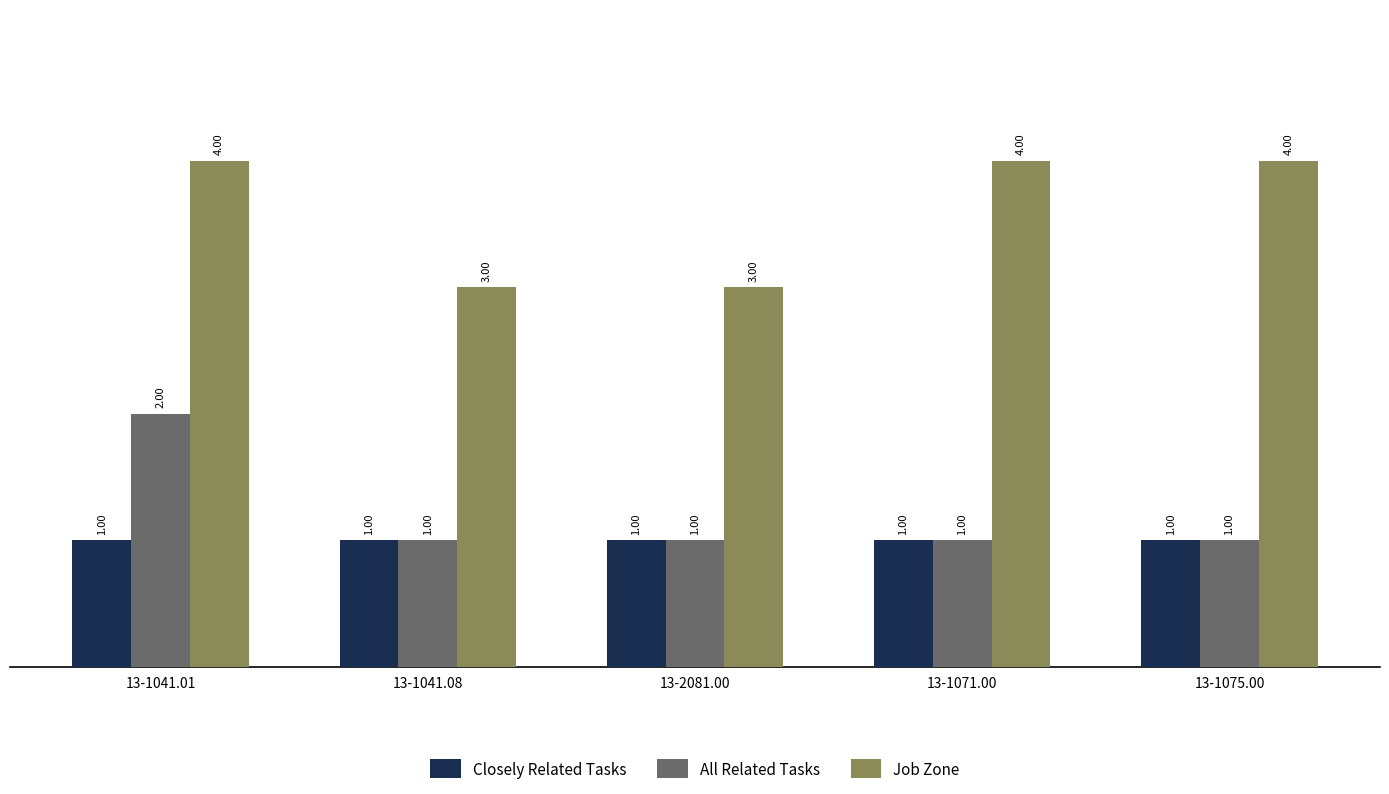

What are all the series names shown in the legend?

Closely Related Tasks, All Related Tasks, Job Zone